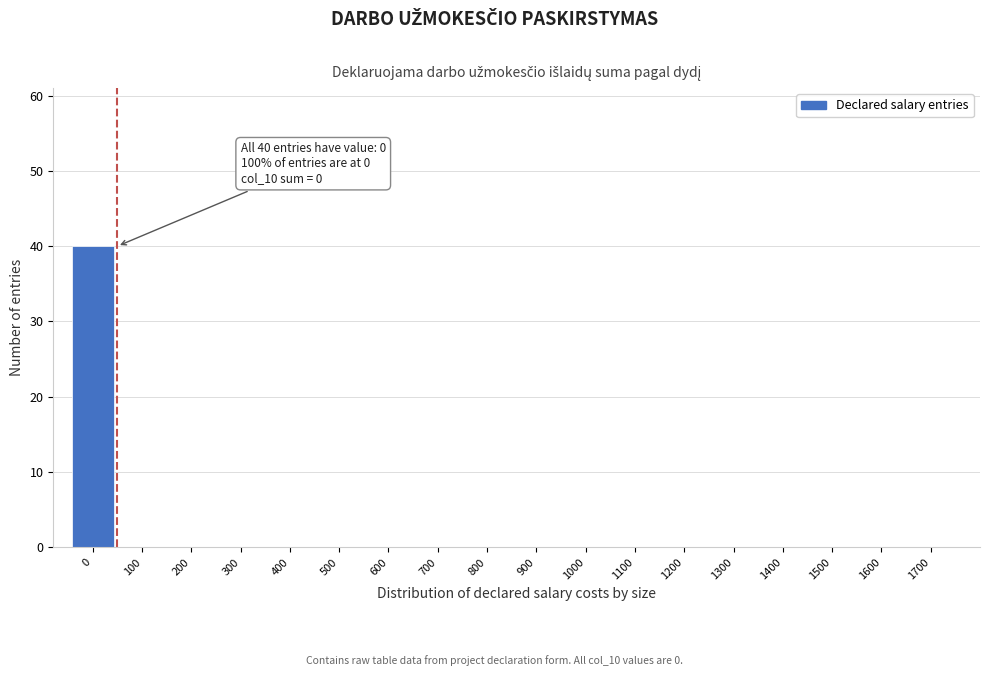

Which range on the x-axis has the tallest bar?

-50 to 50